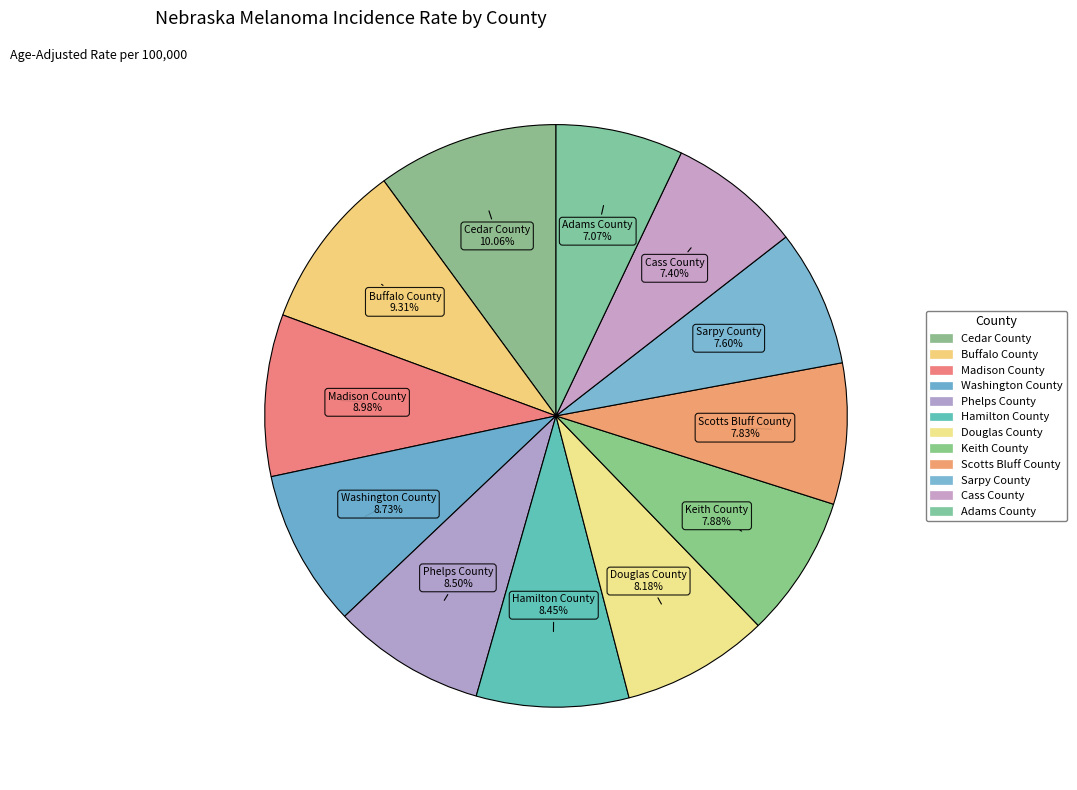

To the nearest percent, what is the average slice percentage?

8%